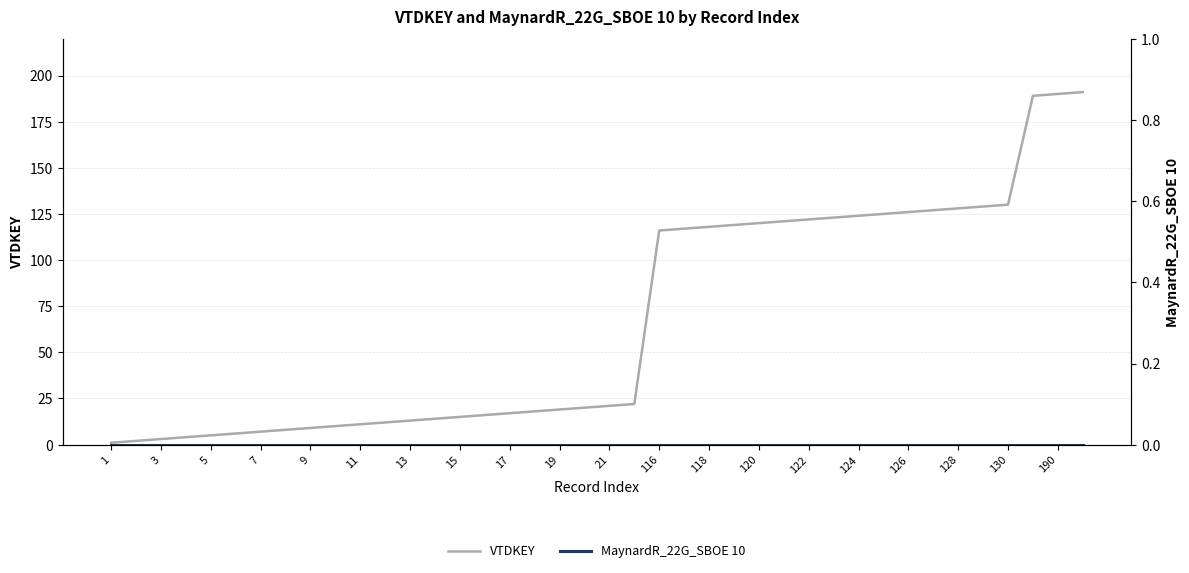

True or false: VTDKEY has a value of 62 at 118.

False